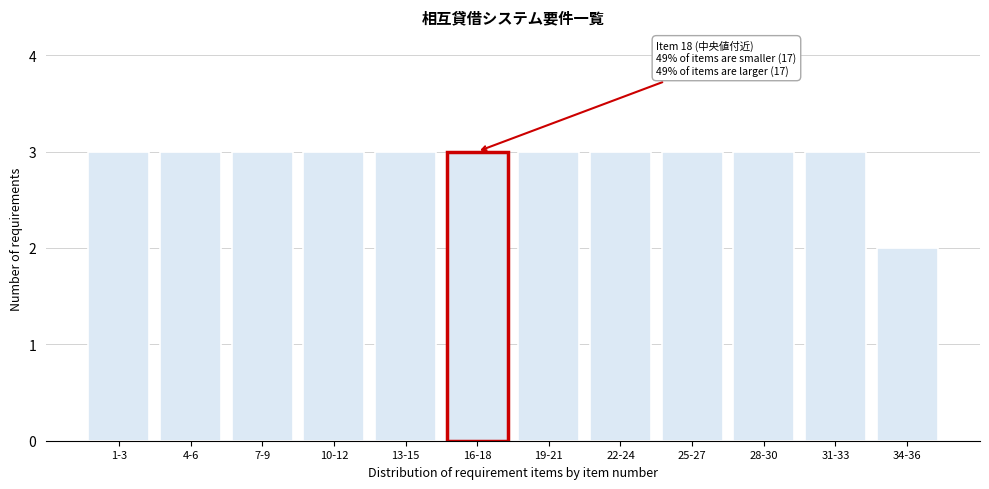

Reading left to right, transcribe all the data shown in this chart.

3	3	3	3	3	3	3	3	3	3	3	2